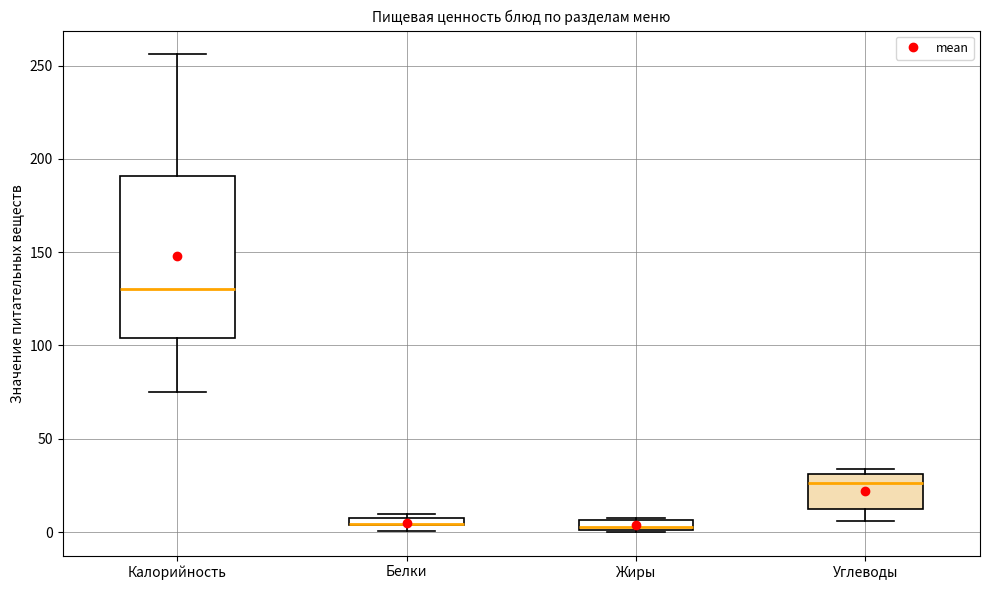

Where does the lower whisker of the box for Калорийность end on the y-axis? The values are not printed on the chart, so give them approximately, as read against the axis.

75